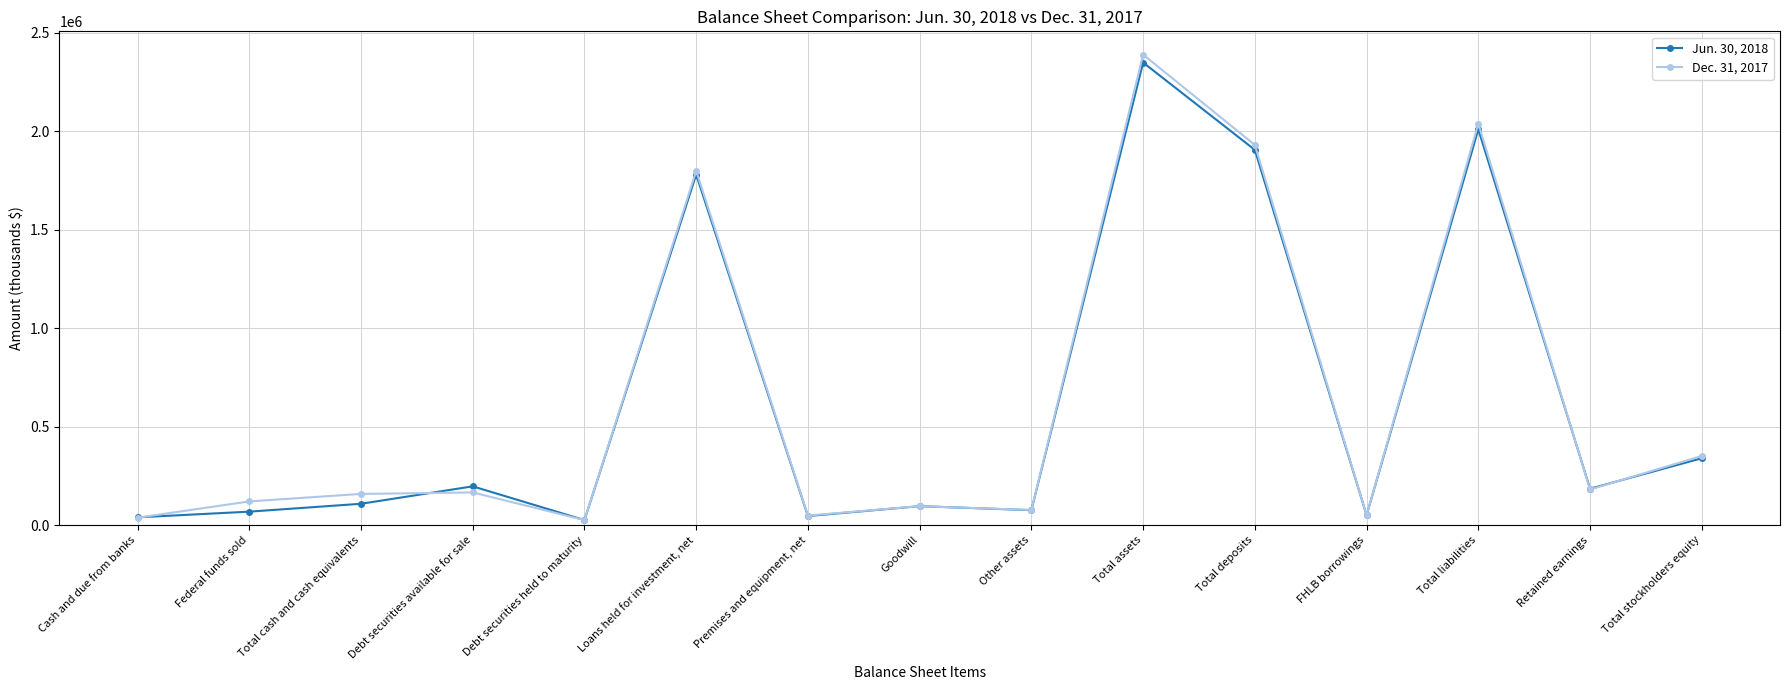

Rank the series by their maximum value, from highest to lowest.

Dec. 31, 2017, Jun. 30, 2018